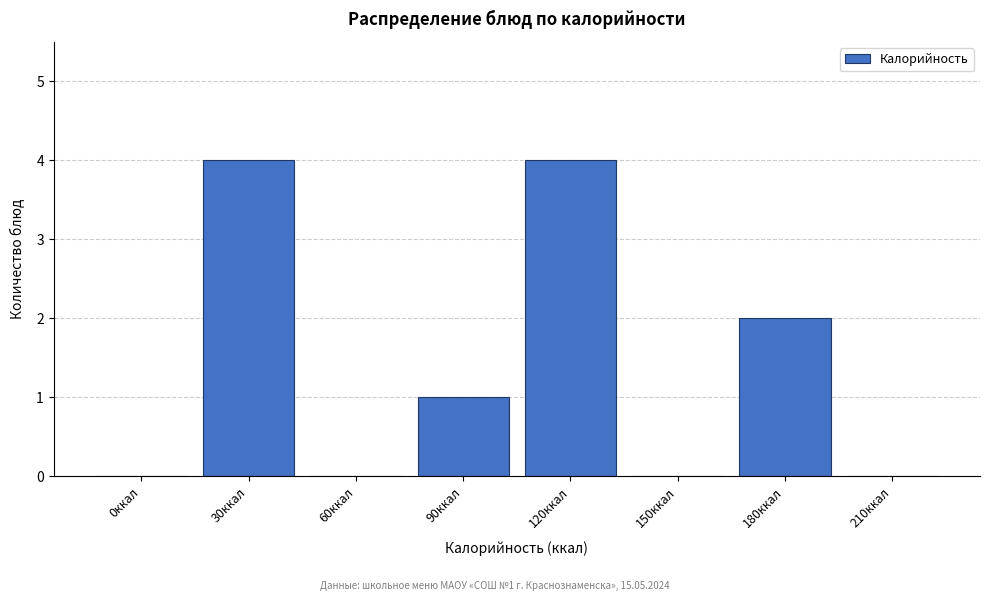

Reading left to right, list all the values displayed in this chart.

0ккал=0	30ккал=4	60ккал=0	90ккал=1	120ккал=4	150ккал=0	180ккал=2	210ккал=0